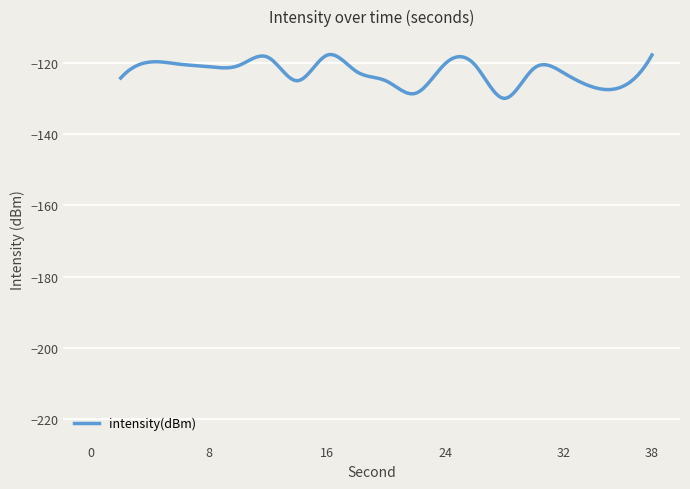

Count the number of data series in this chart.

1